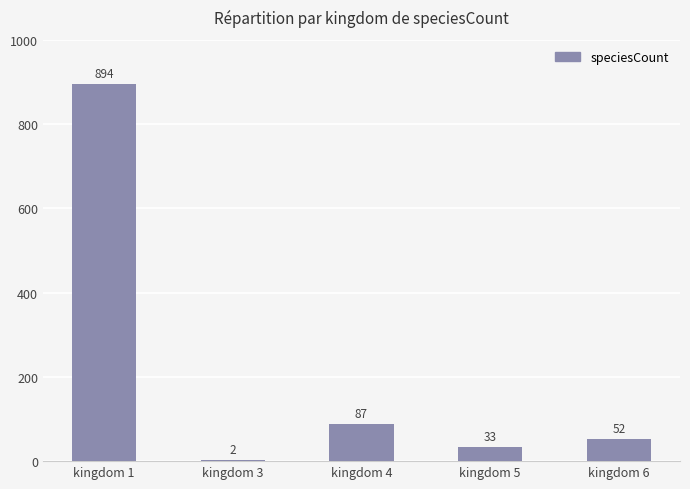

Which label corresponds to the largest value in the chart?

kingdom 1